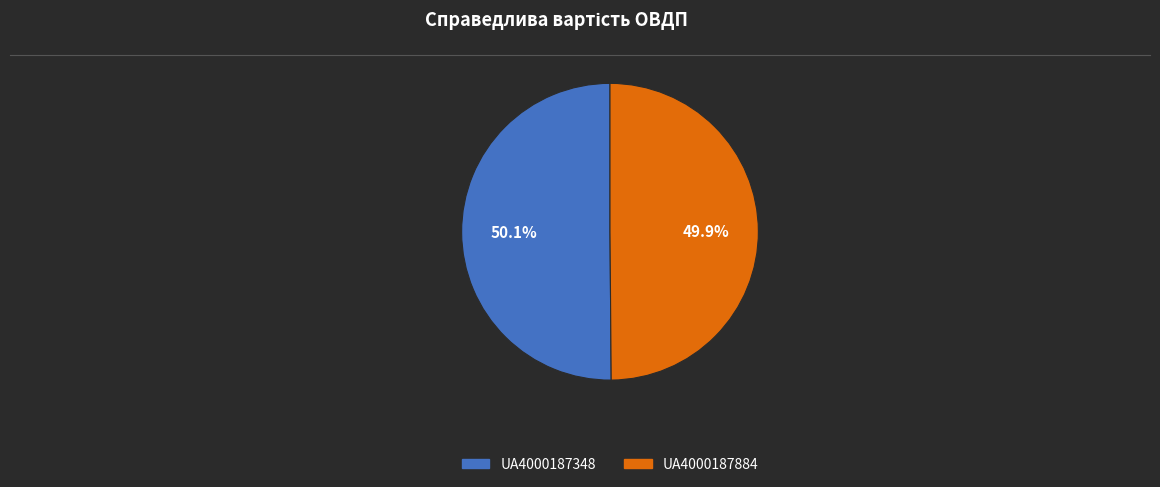

Approximately how many times larger is the value at UA4000187348 compared to UA4000187884?

1.0